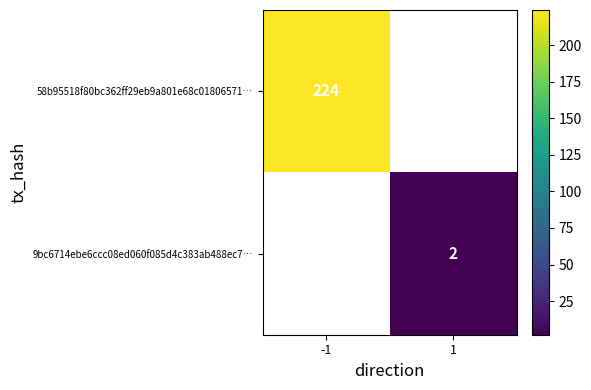

Which category has the highest value across all series?

-1